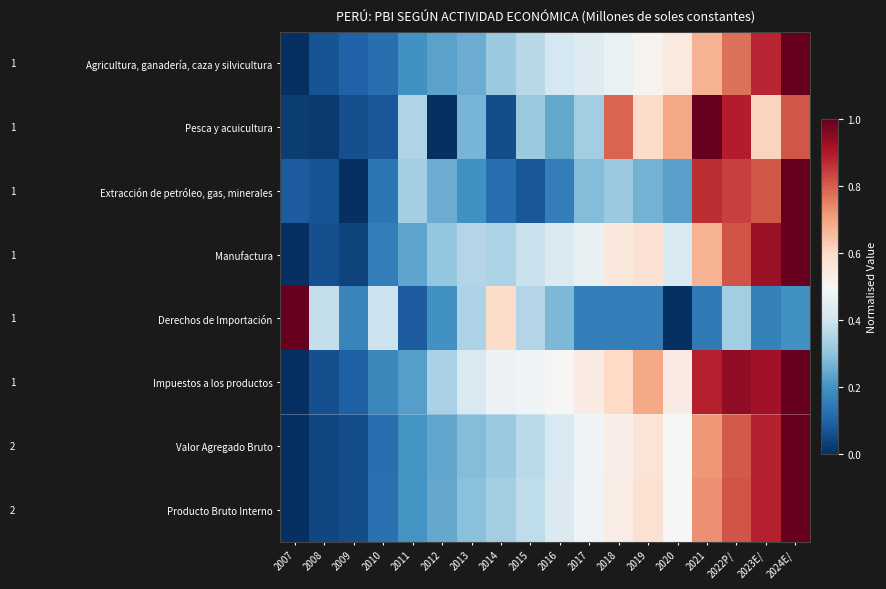

Reading right to left, list all the values displayed in this chart.

Agricultura, ganadería, caza y silvicultura: 2024E/=1.0	2023E/=0.9	2022P/=0.8	2021=0.7	2020=0.5	2019=0.5	2018=0.5	2017=0.4	2016=0.4	2015=0.4	2014=0.3	2013=0.3	2012=0.2	2011=0.2	2010=0.1	2009=0.1	2008=0.1	2007=0.0
Pesca y acuicultura: 2024E/=0.8	2023E/=0.6	2022P/=0.9	2021=1.0	2020=0.7	2019=0.6	2018=0.8	2017=0.3	2016=0.2	2015=0.3	2014=0.1	2013=0.3	2012=0.0	2011=0.4	2010=0.1	2009=0.1	2008=0.0	2007=0.0
Extracción de petróleo, gas, minerales: 2024E/=1.0	2023E/=0.8	2022P/=0.8	2021=0.9	2020=0.2	2019=0.3	2018=0.3	2017=0.3	2016=0.2	2015=0.1	2014=0.1	2013=0.2	2012=0.3	2011=0.3	2010=0.1	2009=0.0	2008=0.1	2007=0.1
Manufactura: 2024E/=1.0	2023E/=0.9	2022P/=0.8	2021=0.7	2020=0.4	2019=0.6	2018=0.6	2017=0.5	2016=0.4	2015=0.4	2014=0.3	2013=0.4	2012=0.3	2011=0.2	2010=0.2	2009=0.0	2008=0.1	2007=0.0
Derechos de Importación: 2024E/=0.2	2023E/=0.2	2022P/=0.3	2021=0.1	2020=0.0	2019=0.2	2018=0.2	2017=0.2	2016=0.3	2015=0.4	2014=0.6	2013=0.3	2012=0.2	2011=0.1	2010=0.4	2009=0.2	2008=0.4	2007=1.0
Impuestos a los productos: 2024E/=1.0	2023E/=0.9	2022P/=0.9	2021=0.9	2020=0.5	2019=0.7	2018=0.6	2017=0.5	2016=0.5	2015=0.5	2014=0.5	2013=0.4	2012=0.3	2011=0.2	2010=0.2	2009=0.1	2008=0.1	2007=0.0
Valor Agregado Bruto: 2024E/=1.0	2023E/=0.9	2022P/=0.8	2021=0.7	2020=0.5	2019=0.6	2018=0.5	2017=0.5	2016=0.4	2015=0.4	2014=0.3	2013=0.3	2012=0.2	2011=0.2	2010=0.1	2009=0.1	2008=0.0	2007=0.0
Producto Bruto Interno: 2024E/=1.0	2023E/=0.9	2022P/=0.8	2021=0.7	2020=0.5	2019=0.6	2018=0.5	2017=0.5	2016=0.4	2015=0.4	2014=0.3	2013=0.3	2012=0.2	2011=0.2	2010=0.1	2009=0.1	2008=0.0	2007=0.0